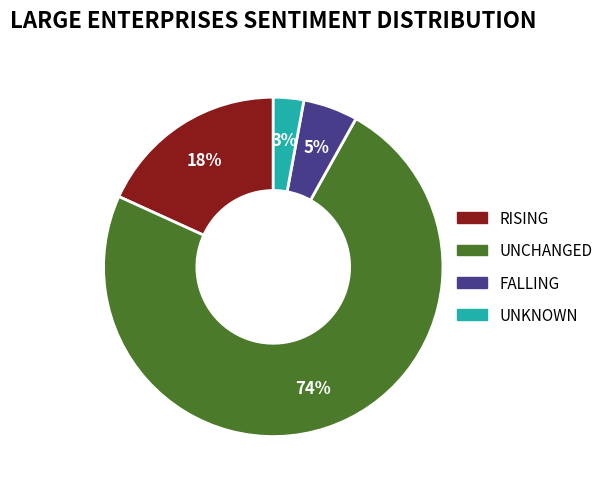

To the nearest percent, what is the average slice percentage?

25%